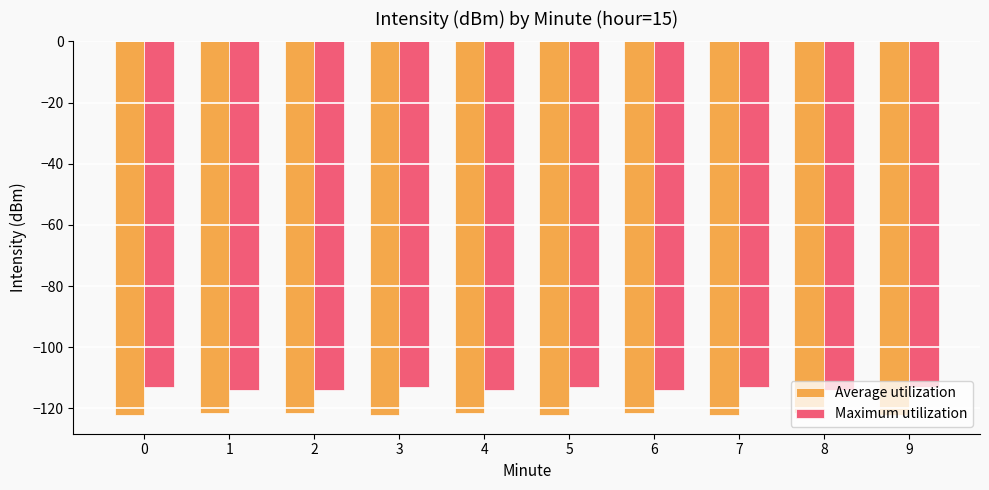

What is the value of the Average utilization bar at the 2nd from the left?

-121.4